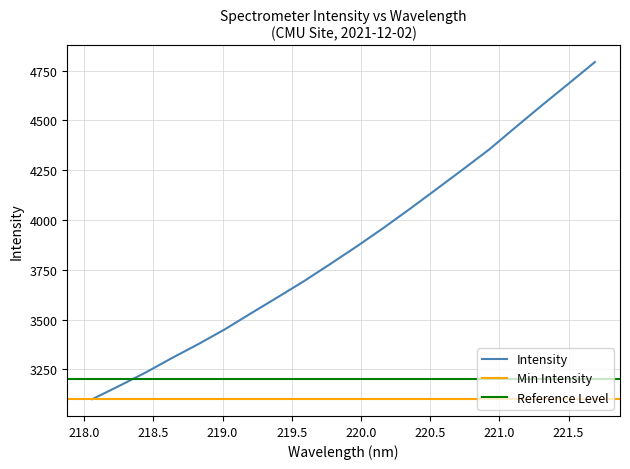

Does the chart have visible grid lines?

Yes